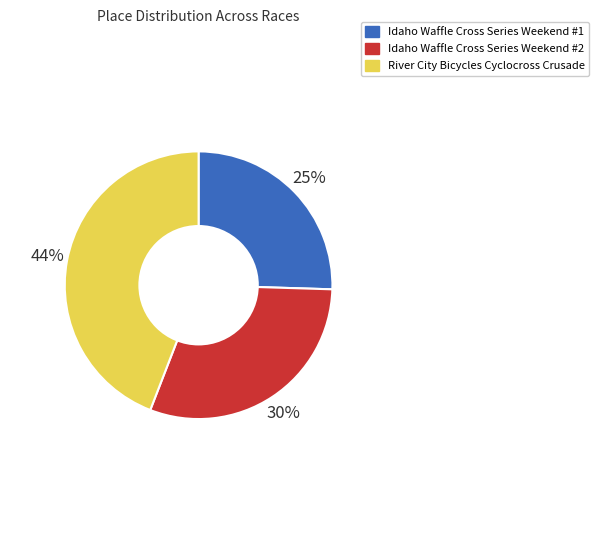

Is there any slice that represents more than half of the pie?

No